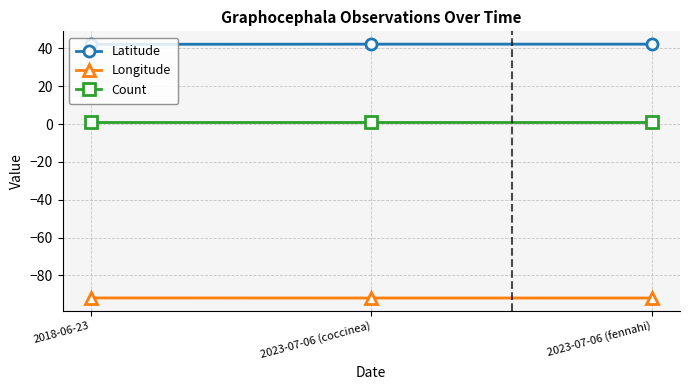

The Latitude series shows 75.3 at 2018-06-23. True or false?

False